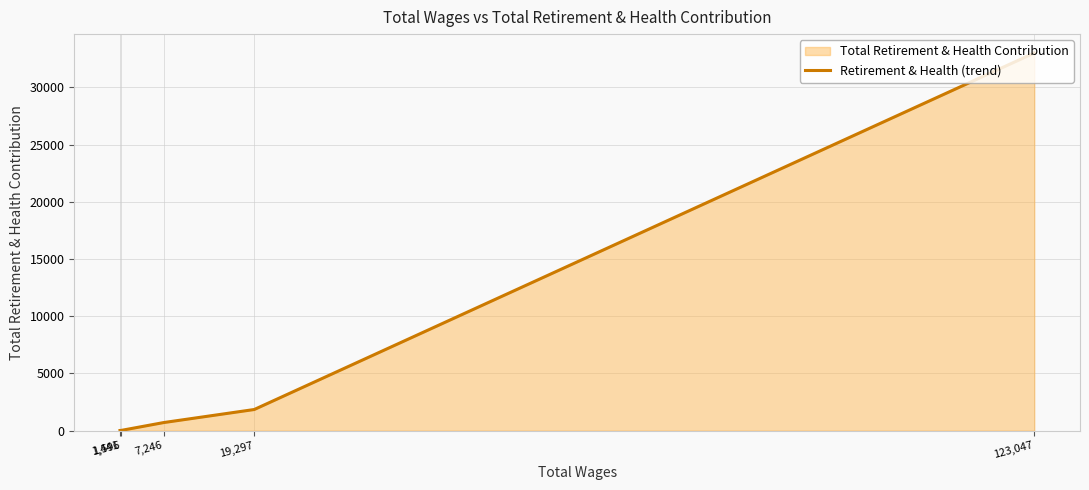

What is the sum of all values?

35603